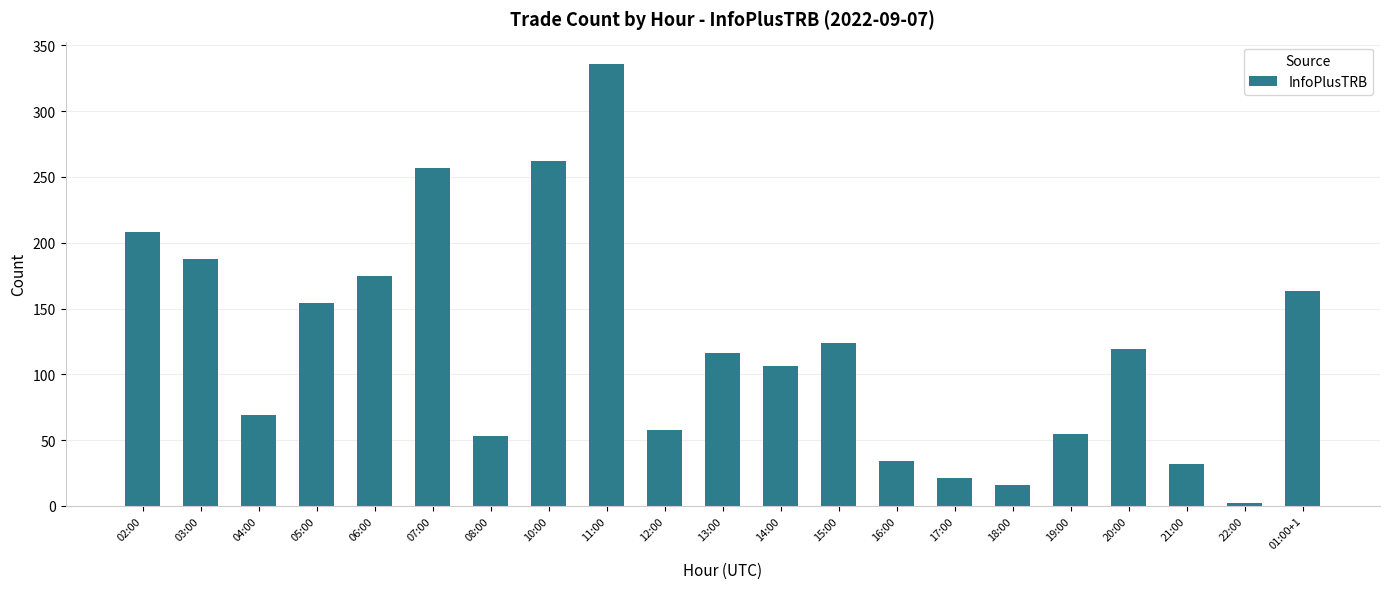

How many categories are shown in the chart?

21